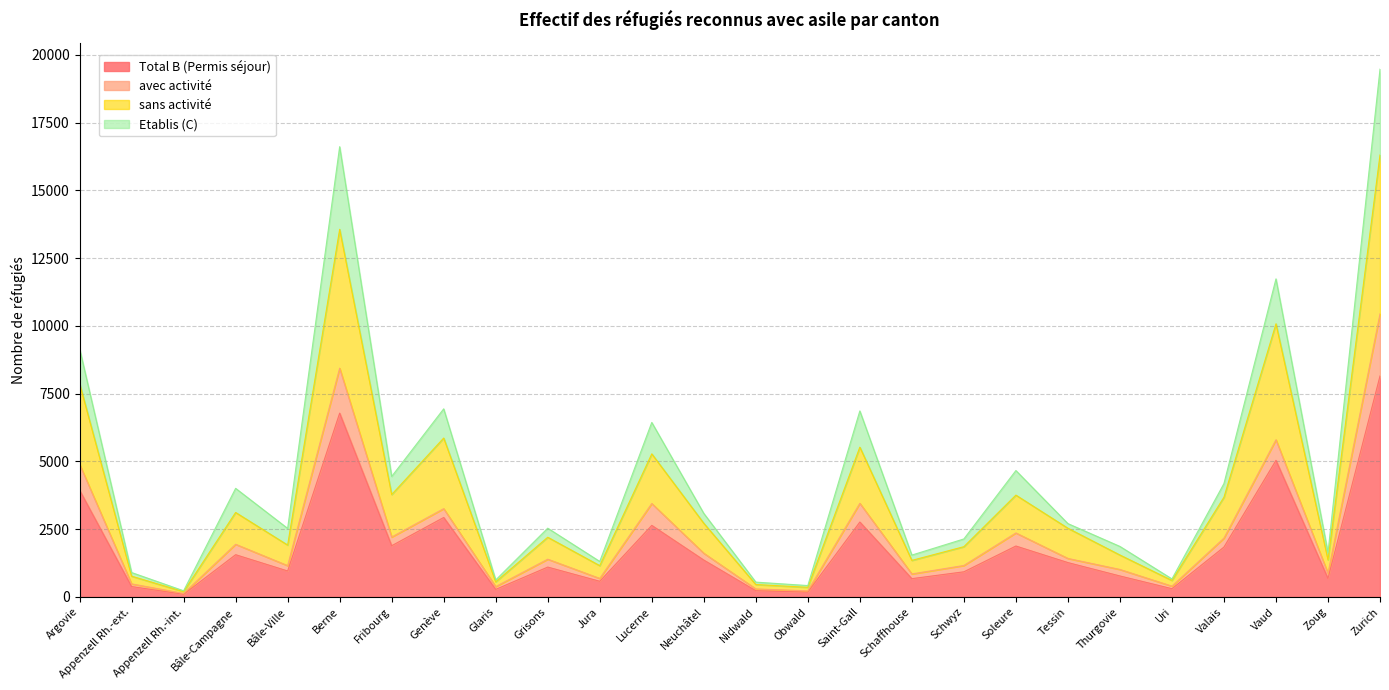

At which category is the sum across all series the highest?

Zurich